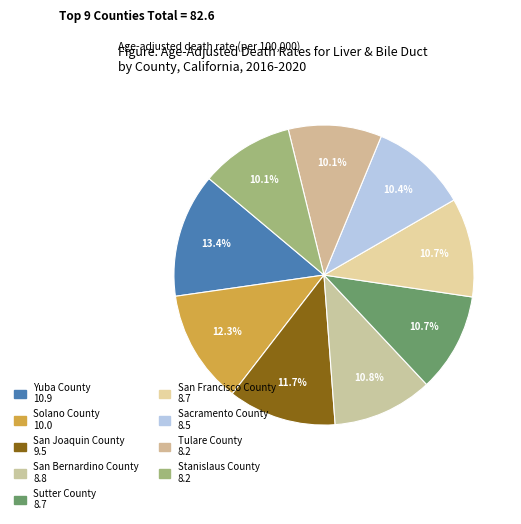

Is there a majority slice in this chart?

No